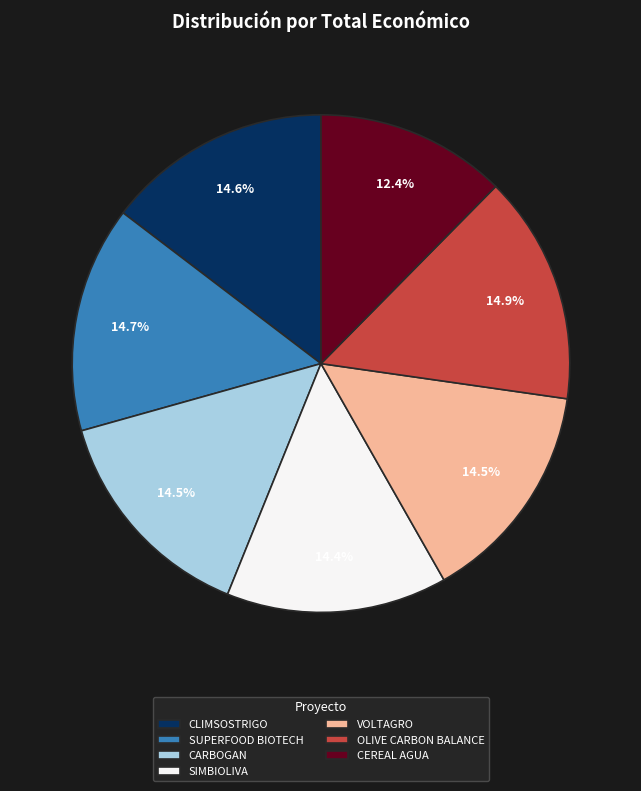

To the nearest percent, what portion does OLIVE CARBON BALANCE represent?

15%